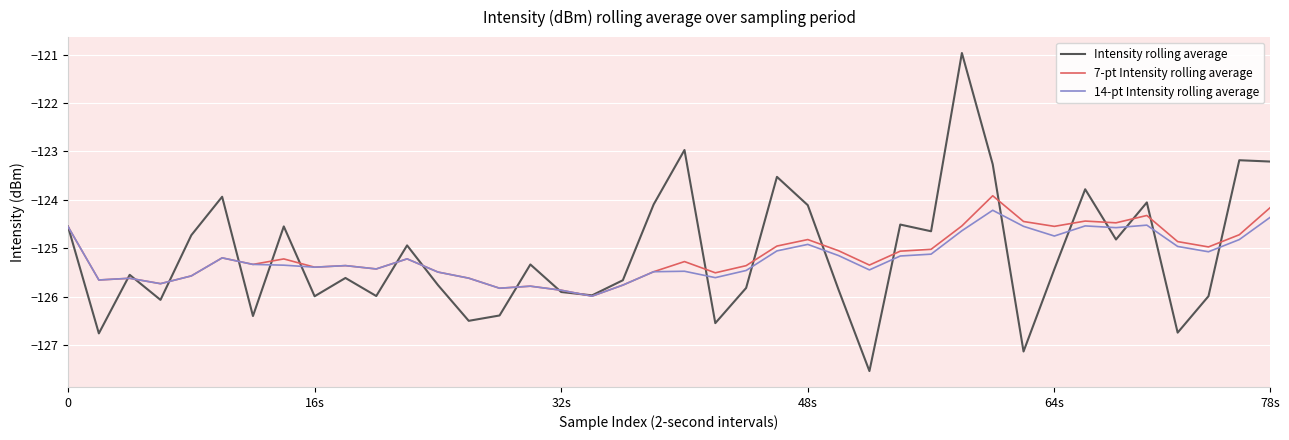

Rank the series by their maximum value, from lowest to highest.

14-pt Intensity rolling average, 7-pt Intensity rolling average, Intensity rolling average